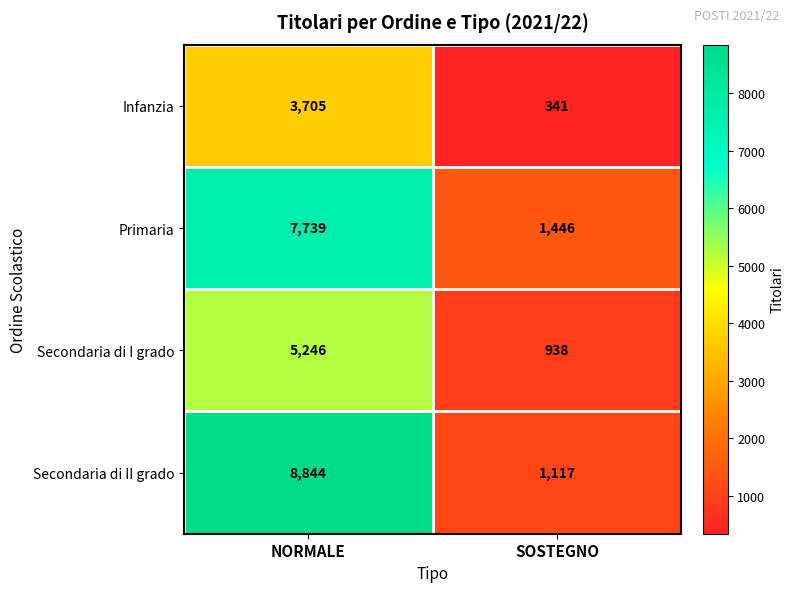

Where is Secondaria di II grado nearest to the value 4980?

SOSTEGNO